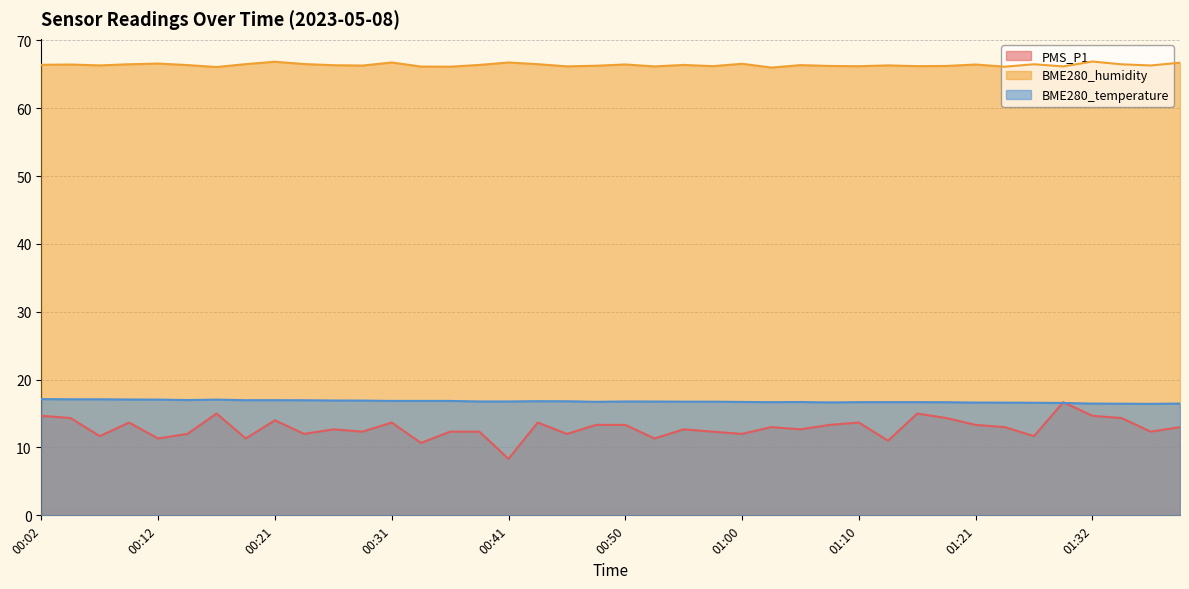

True or false: BME280_humidity has more than 0 points higher than both neighbors.

True